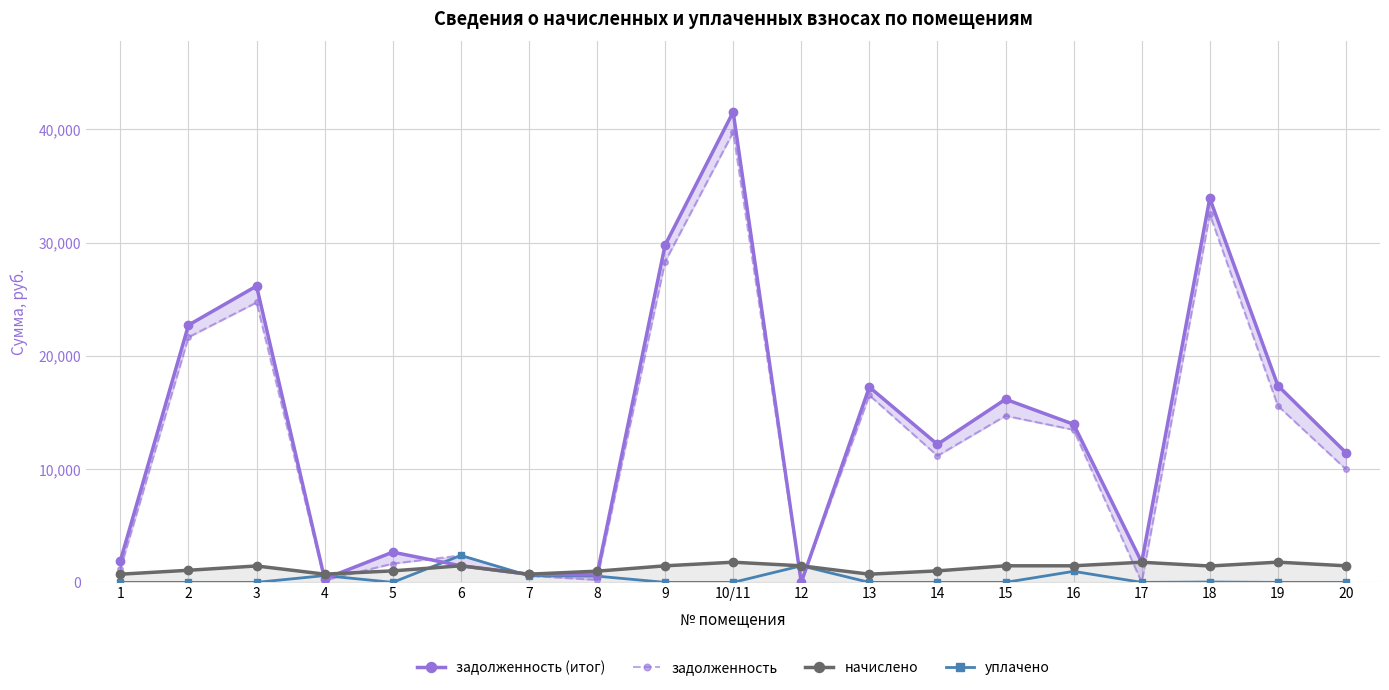

What is the approximate value of уплачено at 8?

550.1